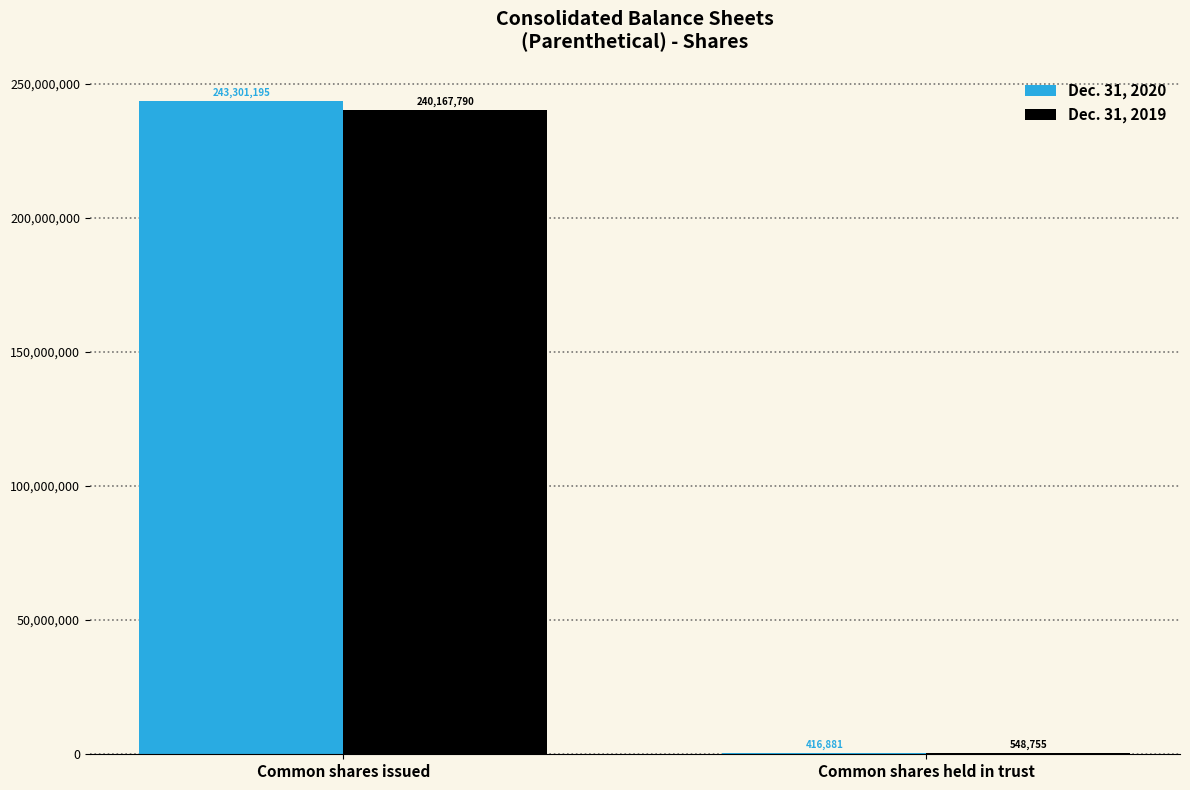

Which series has the largest total across all categories?

Dec. 31, 2020